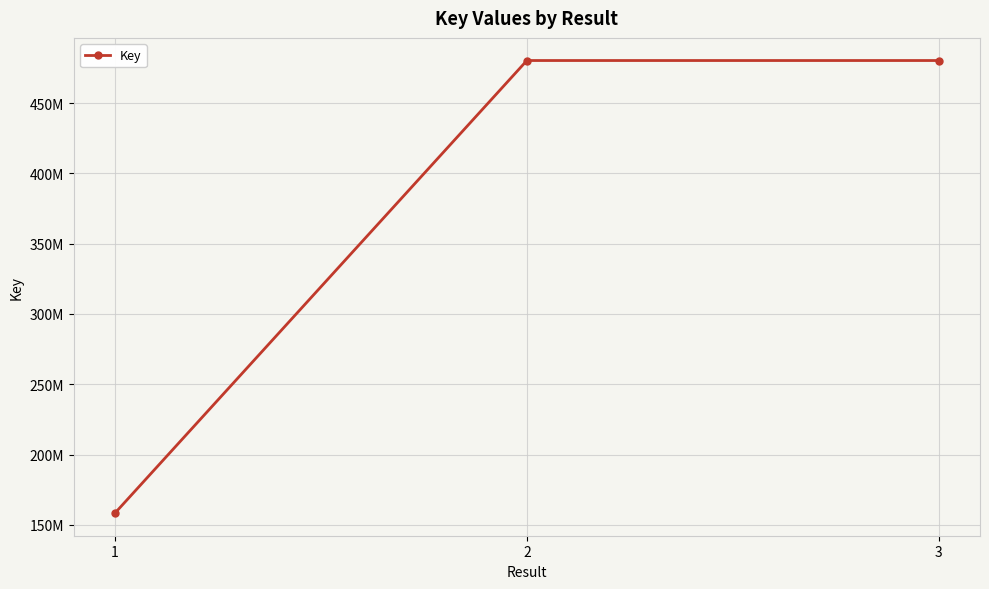

Does the chart have visible grid lines?

Yes